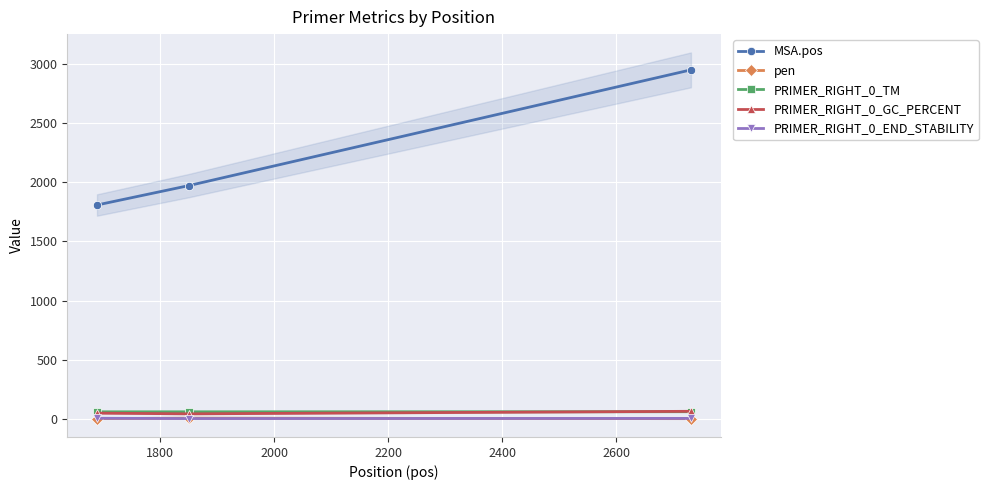

Is this an area chart (filled region under the line)?

No